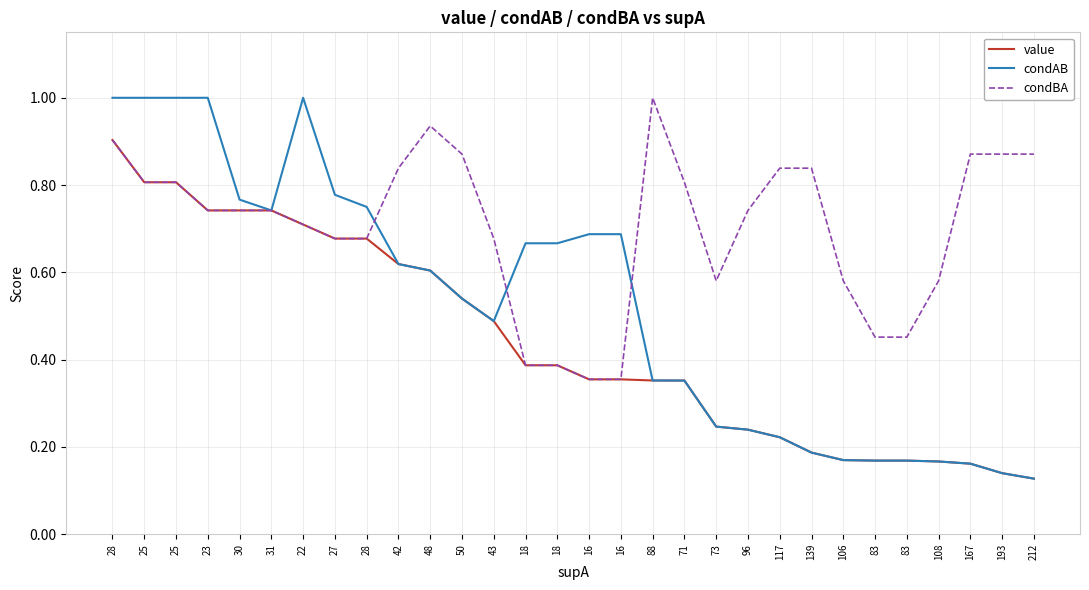

What is the average value of the value series?

0.4